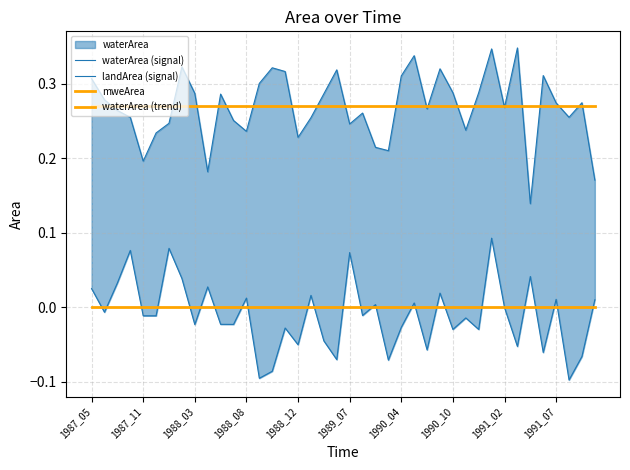

Reading right to left, what are all the values shown in this chart?

waterArea (signal): 0.0	-0.1	-0.1	0.0	-0.1	0.0	-0.1	-0.0	0.1	-0.0	-0.0	-0.0	0.0	-0.1	0.0	-0.0	-0.1	0.0	-0.0	0.1	-0.1	-0.0	0.0	-0.1	-0.0	-0.1	-0.1	0.0	-0.0	-0.0	0.0	-0.0	0.0	0.1	-0.0	-0.0	0.1	0.0	-0.0	0.0
landArea (signal): 0.2	0.3	0.3	0.3	0.3	0.1	0.3	0.3	0.3	0.3	0.2	0.3	0.3	0.3	0.3	0.3	0.2	0.2	0.3	0.2	0.3	0.3	0.3	0.2	0.3	0.3	0.3	0.2	0.3	0.3	0.2	0.3	0.3	0.2	0.2	0.2	0.3	0.3	0.3	0.3
mweArea: 0.3	0.3	0.3	0.3	0.3	0.3	0.3	0.3	0.3	0.3	0.3	0.3	0.3	0.3	0.3	0.3	0.3	0.3	0.3	0.3	0.3	0.3	0.3	0.3	0.3	0.3	0.3	0.3	0.3	0.3	0.3	0.3	0.3	0.3	0.3	0.3	0.3	0.3	0.3	0.3
waterArea (trend): 0.0	0.0	0.0	0.0	0.0	0.0	0.0	0.0	0.0	0.0	0.0	0.0	0.0	0.0	0.0	0.0	0.0	0.0	0.0	0.0	0.0	0.0	0.0	0.0	0.0	0.0	0.0	0.0	0.0	0.0	0.0	0.0	0.0	0.0	0.0	0.0	0.0	0.0	0.0	0.0